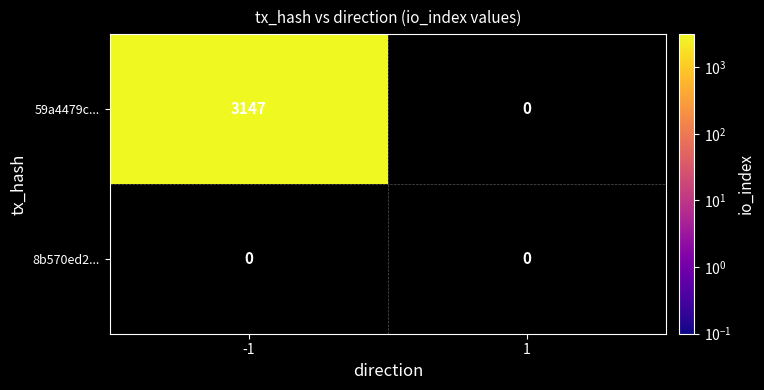

What is the total value across all series at -1?

3147